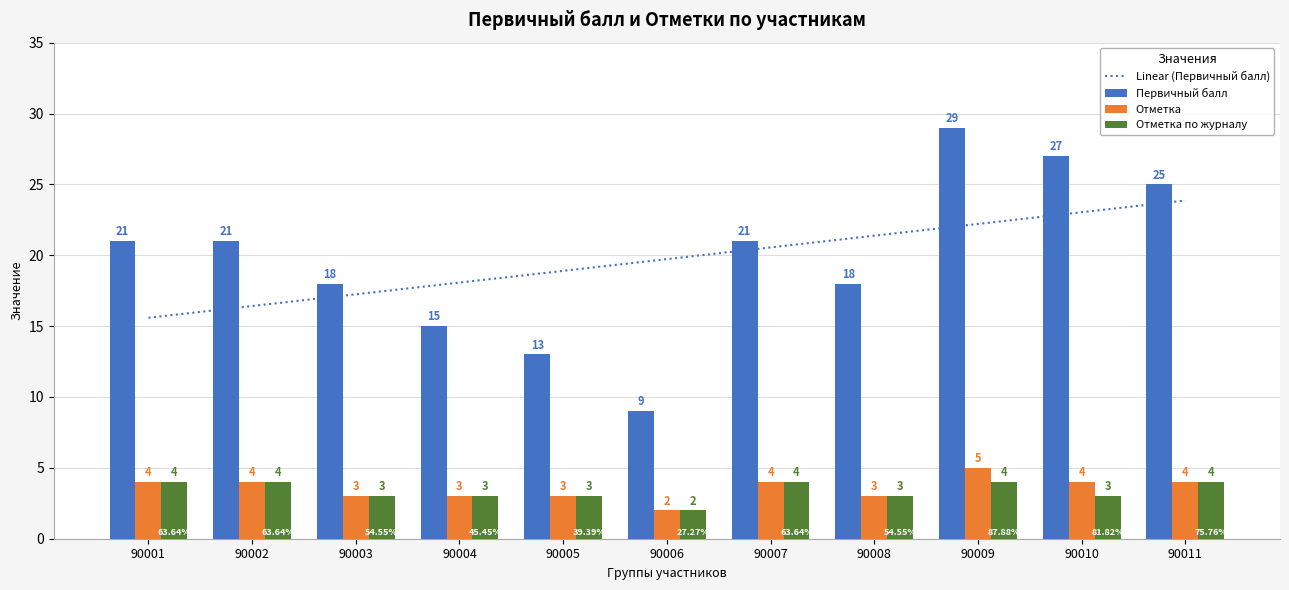

Are the bars grouped side by side (vs. stacked)?

Yes